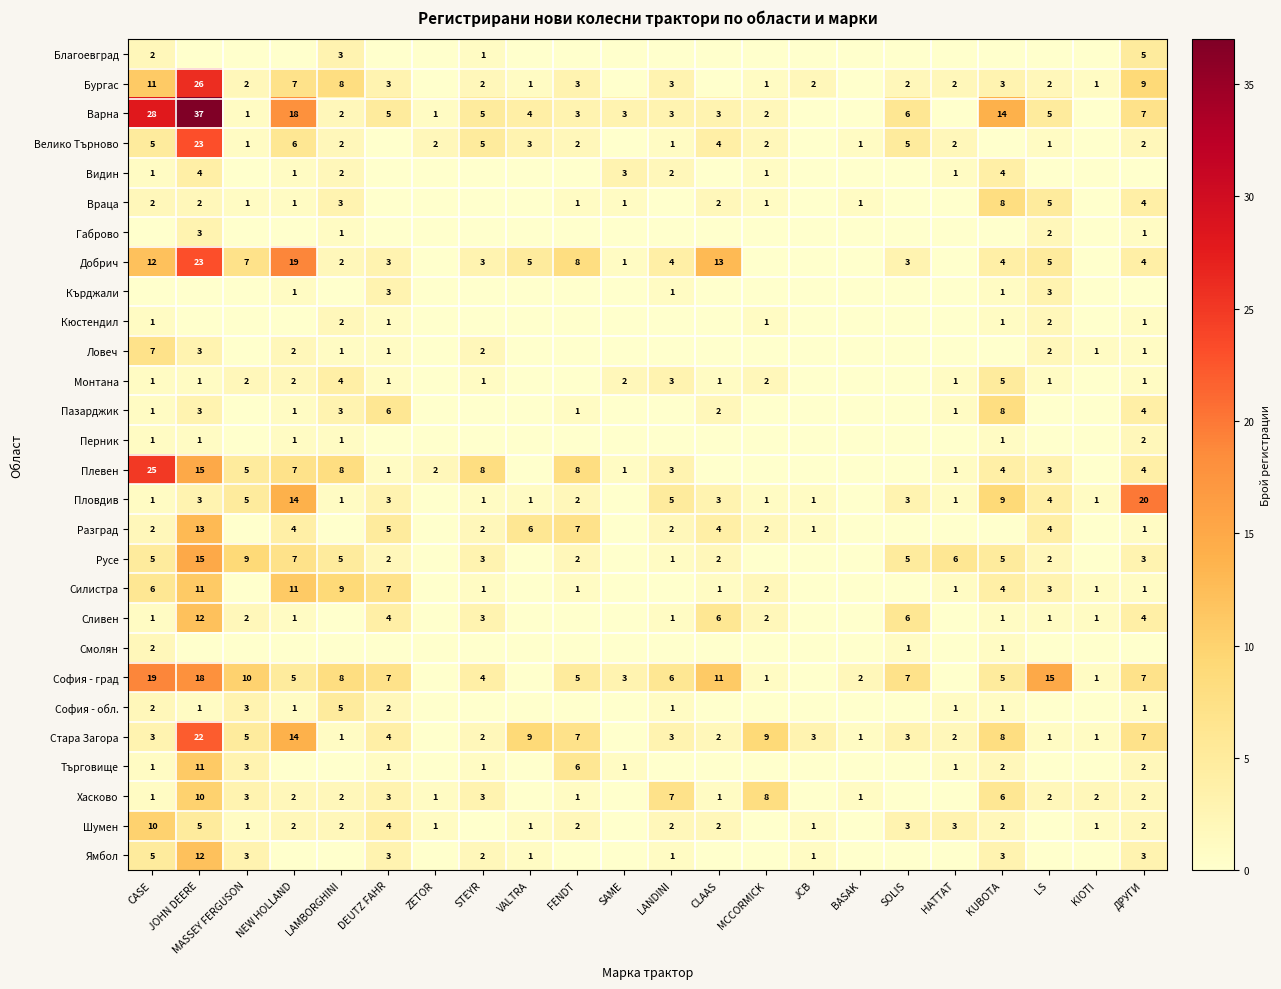

Is it true that Разград equals 6 at VALTRA?

True